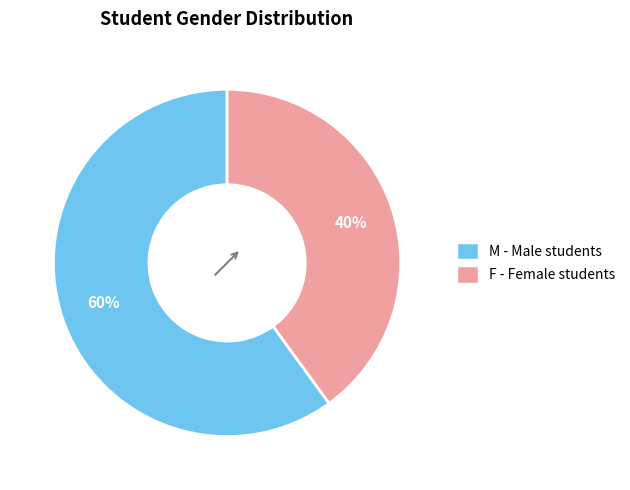

To the nearest percent, what is the average slice percentage?

50%